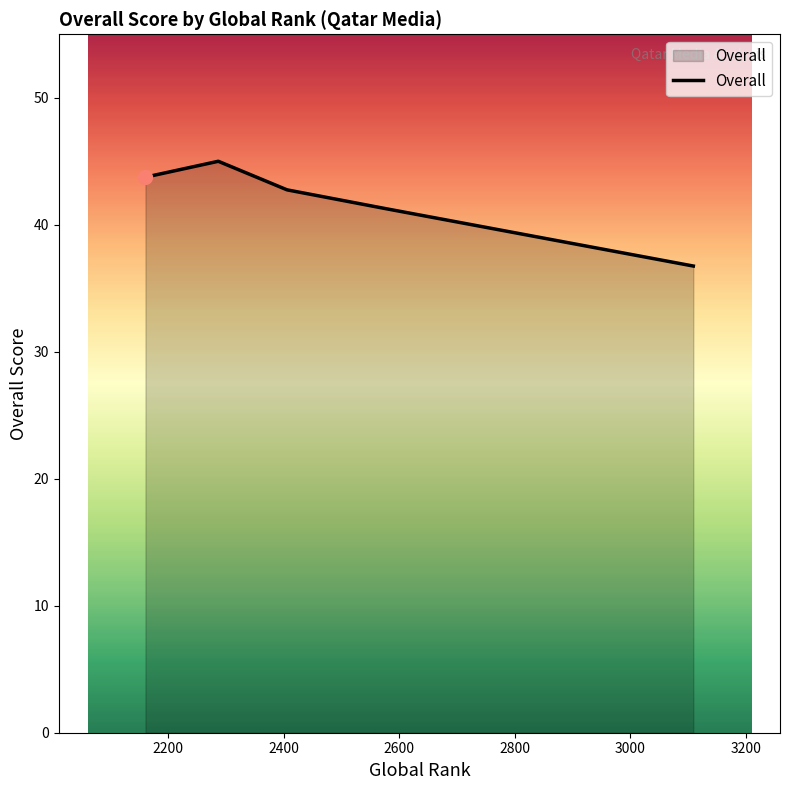

What is the sum of all values?

209.5